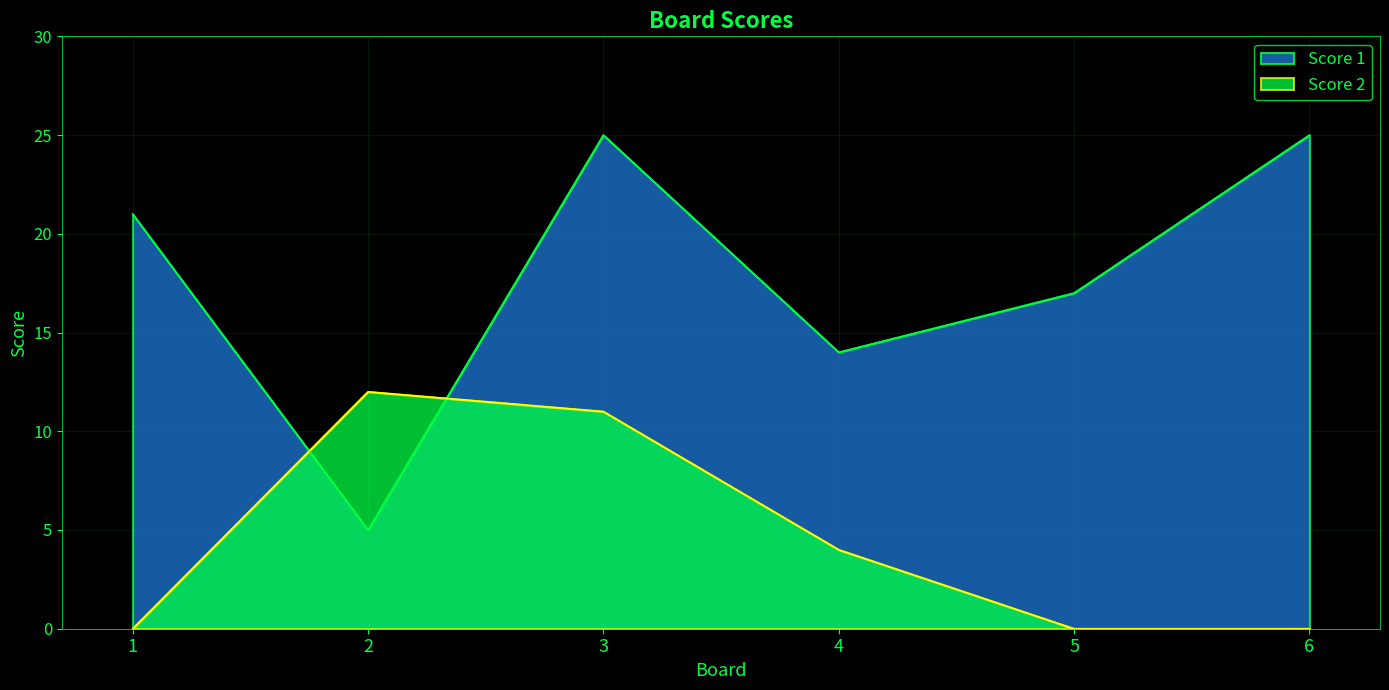

What is the difference between the highest and lowest values at 1?

21